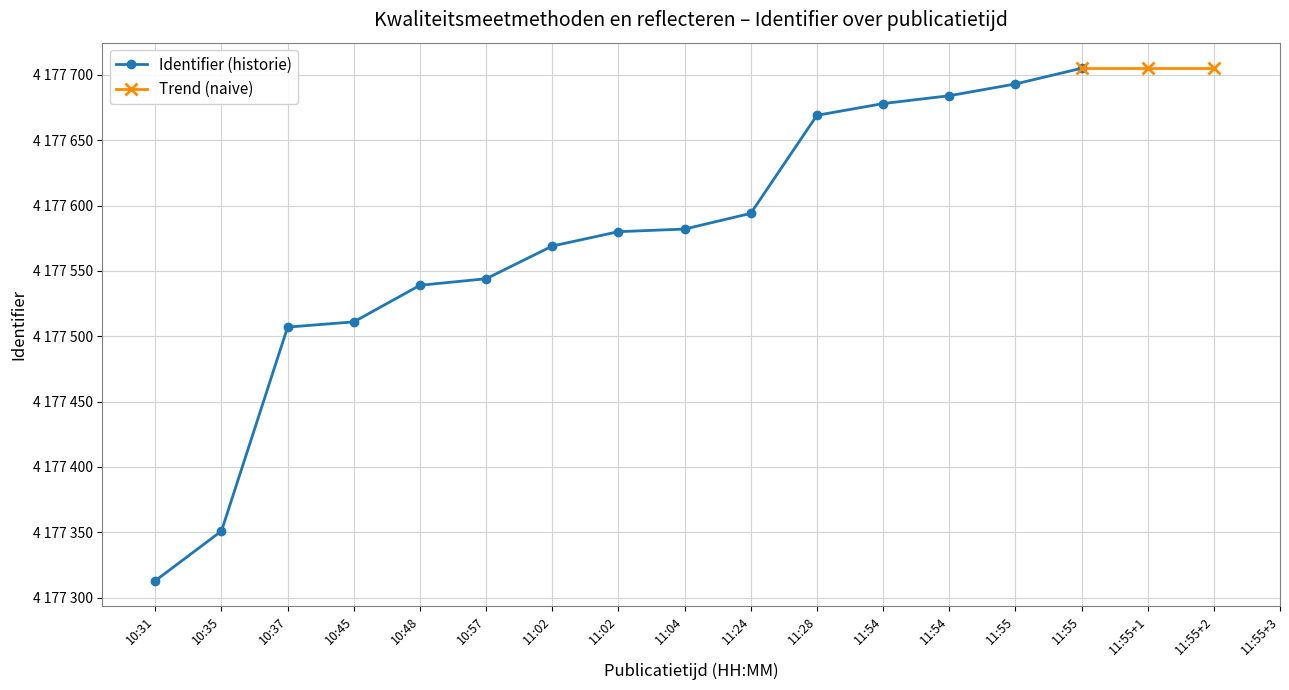

Where is the data nearest to the value 4177509?

10:37